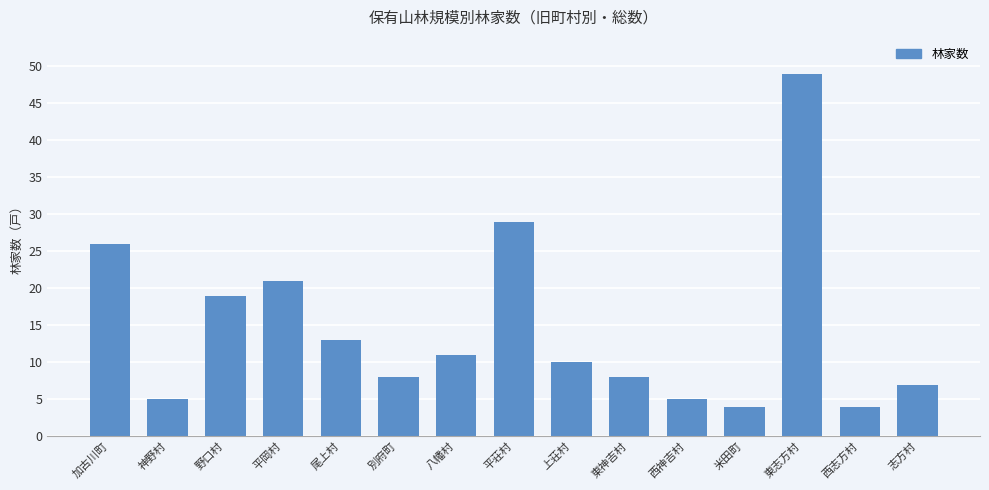

How many bars are there in total?

15